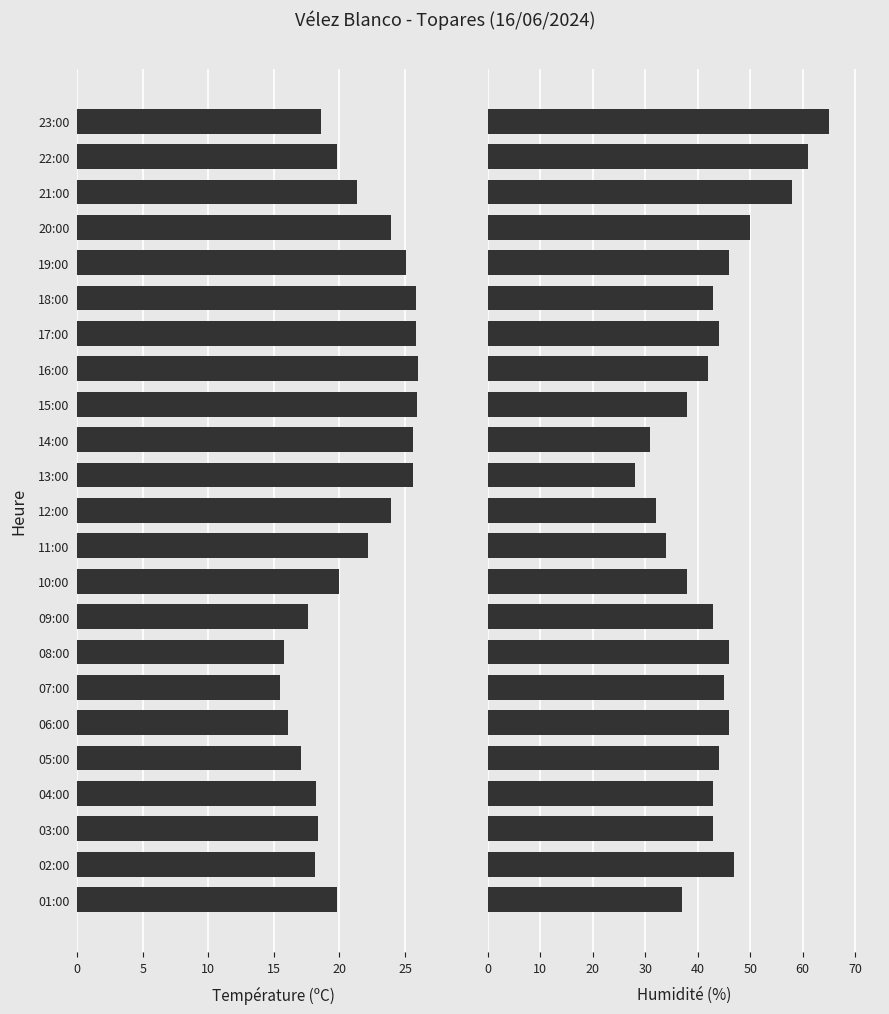

Which series has the largest total across all categories?

Humidité (%)